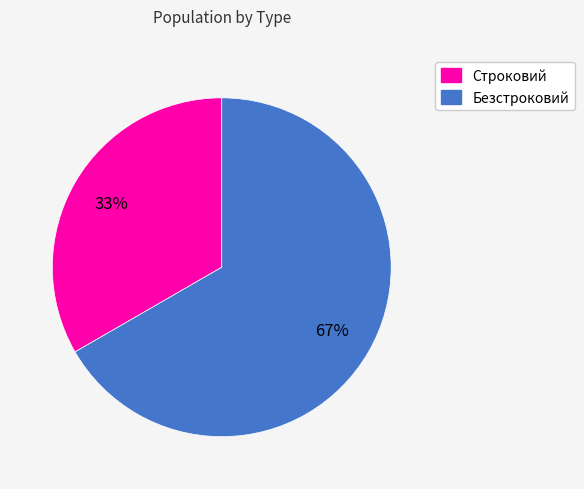

To the nearest percent, what is the combined percentage of Строковий and Безстроковий?

100%